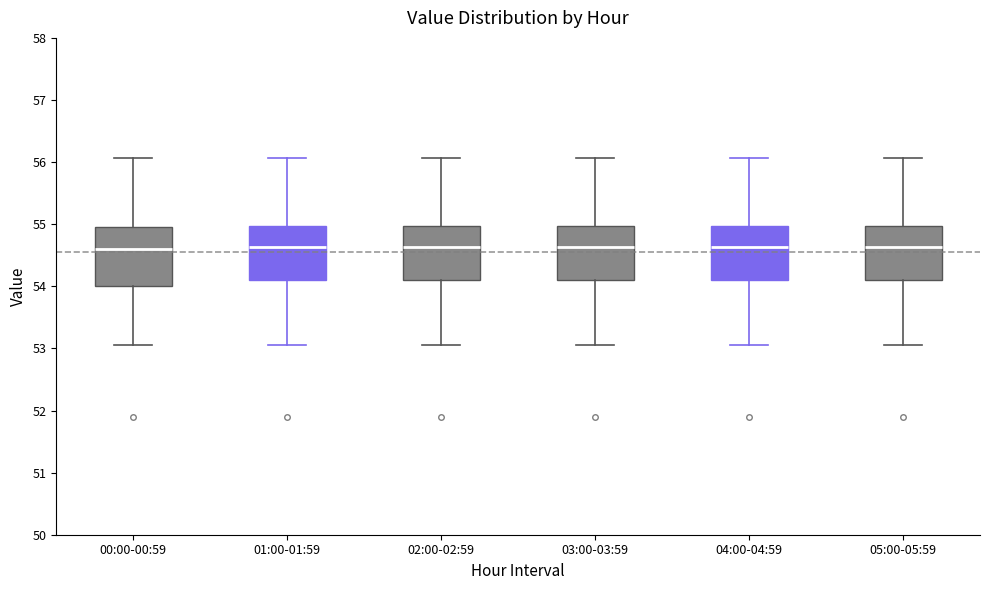

Reading left to right, read every box against the y-axis: the position of its median line, the range the box covers, and the ends of its whiskers. The values are not printed on the chart, so give them approximately, as read against the axis.

00:00-00:59: median 54.6, box 54.0 to 54.9, whiskers 53.1 to 56.1
01:00-01:59: median 54.6, box 54.1 to 55.0, whiskers 53.1 to 56.1
02:00-02:59: median 54.6, box 54.1 to 55.0, whiskers 53.1 to 56.1
03:00-03:59: median 54.6, box 54.1 to 55.0, whiskers 53.1 to 56.1
04:00-04:59: median 54.6, box 54.1 to 55.0, whiskers 53.1 to 56.1
05:00-05:59: median 54.6, box 54.1 to 55.0, whiskers 53.1 to 56.1